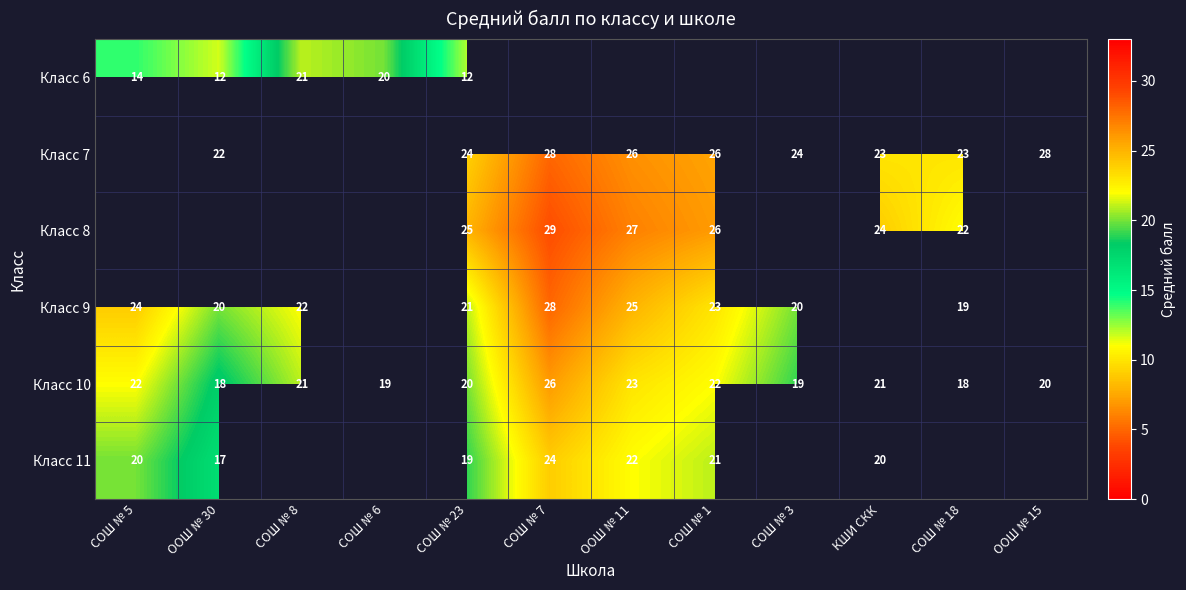

Read the Класс 10 value at СОШ № 3.

19